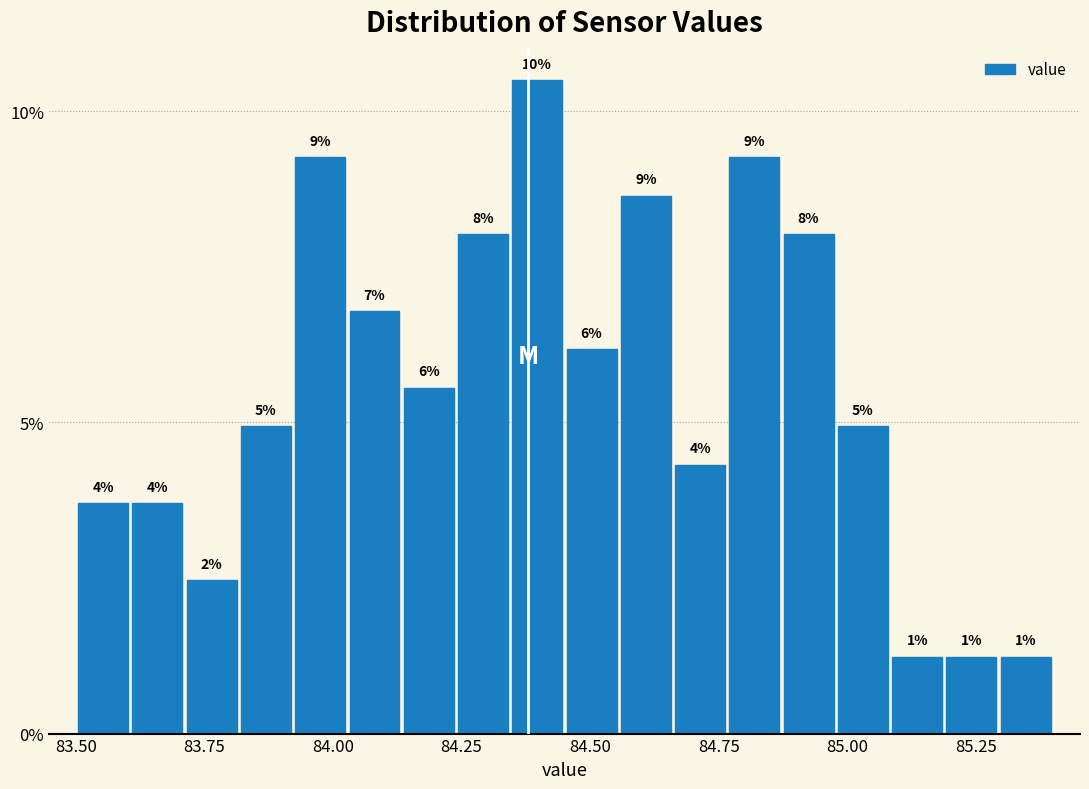

Read against the x-axis, roughly where is the centre of the tallest bar?

84.40